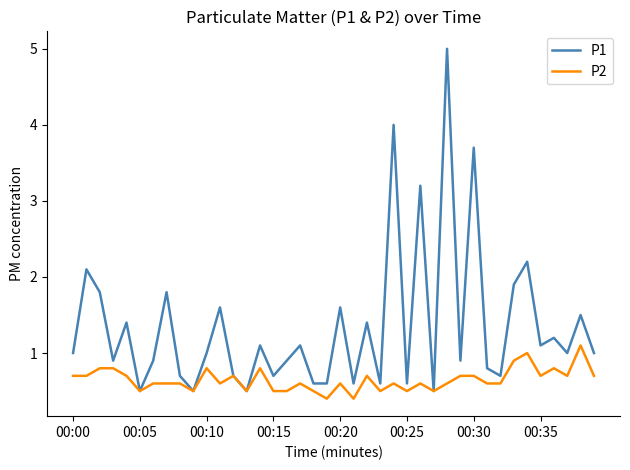

Rank the series by their average value, from lowest to highest.

P2, P1